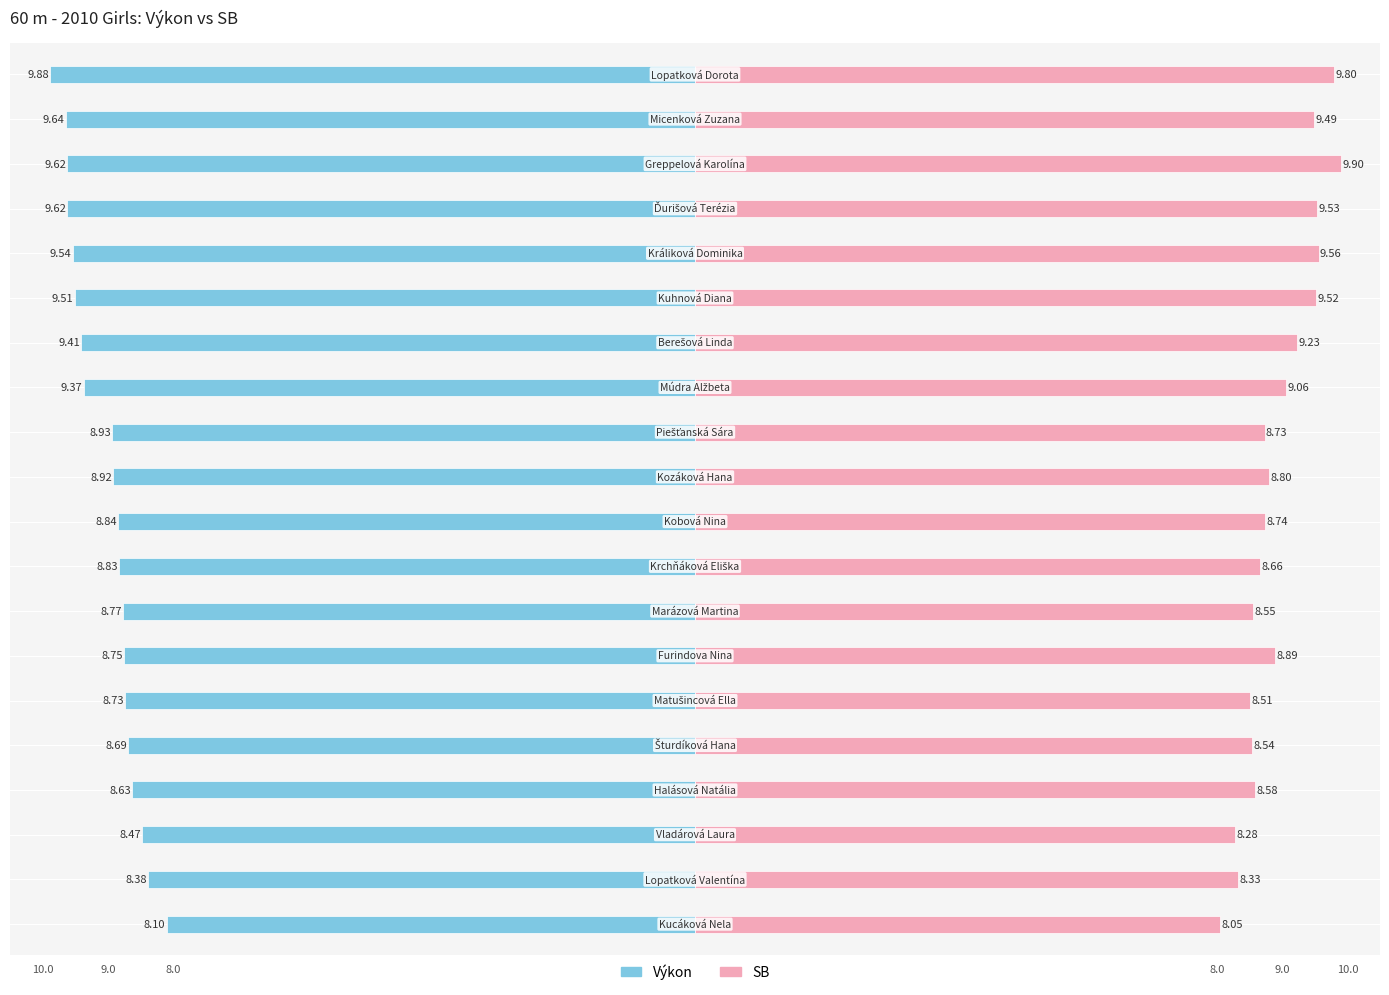

Is the value of SB at 16 greater than the value of Výkon at 13?

Yes